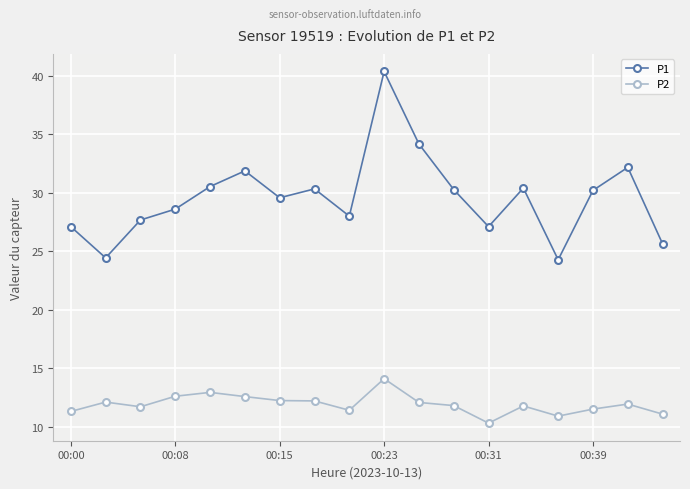

Which series has the largest total across all categories?

P1